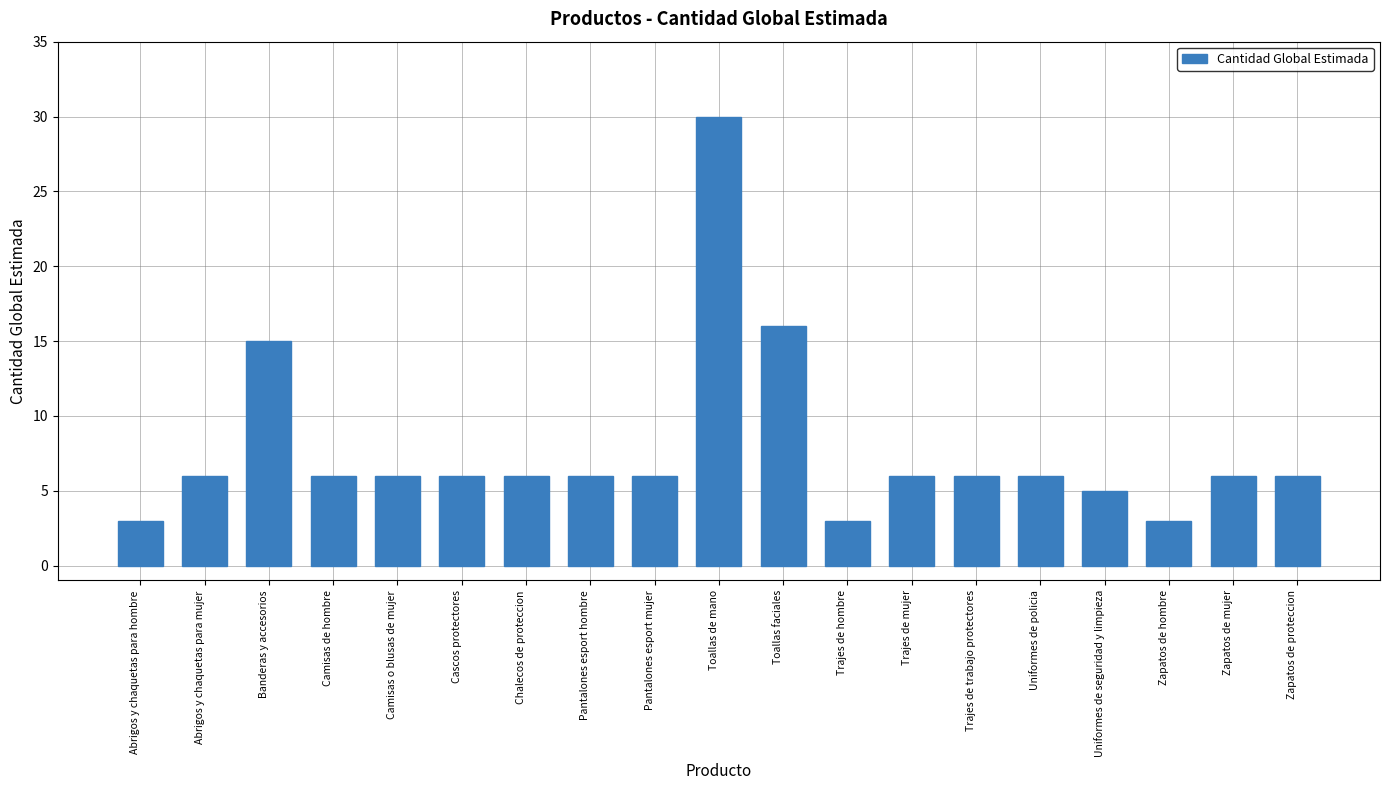

What is the ratio of the value at Banderas y accesorios to the value at Uniformes de policia?

2.5